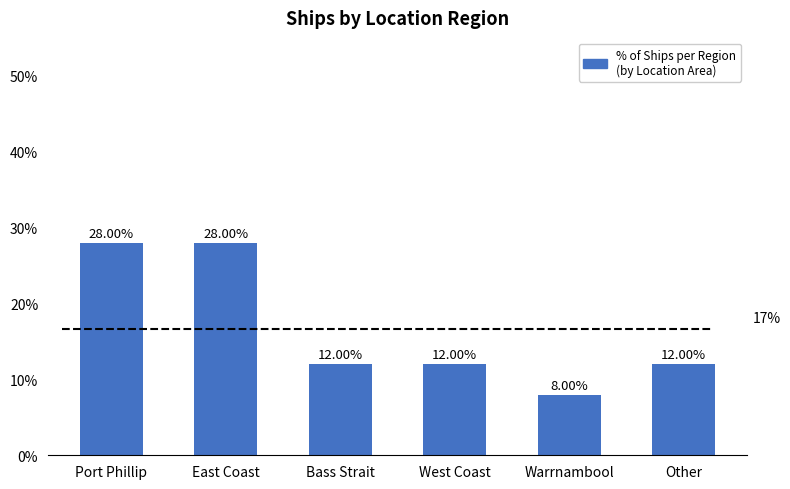

What is the label of the 4th bar from the right?

Bass Strait